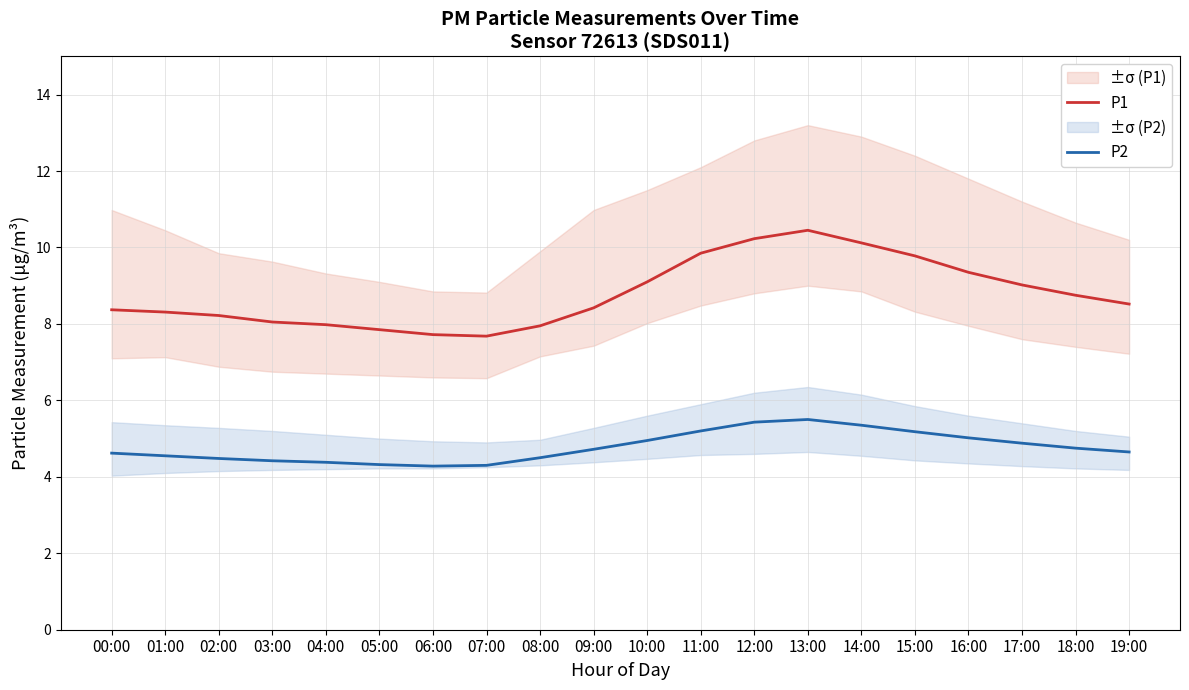

True or false: P1 has a value of 4.9 at 06:00.

False